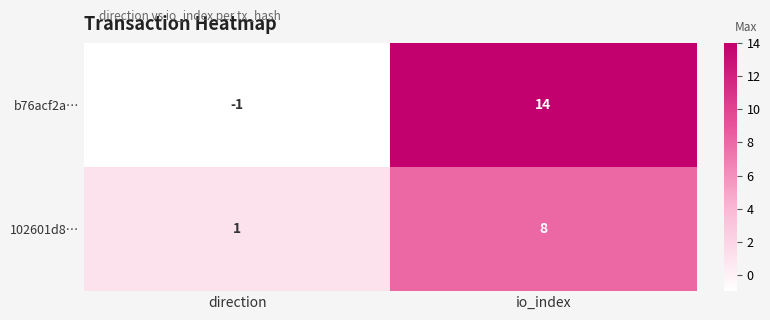

At which category is the sum across all series the highest?

io_index